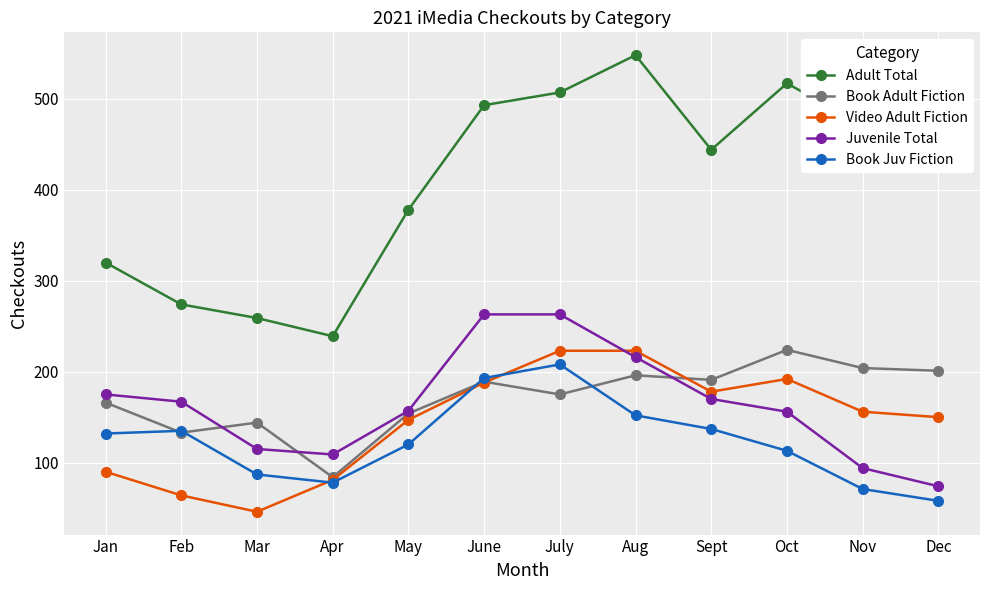

What is the sum of all Book Juv Fiction values?

1484